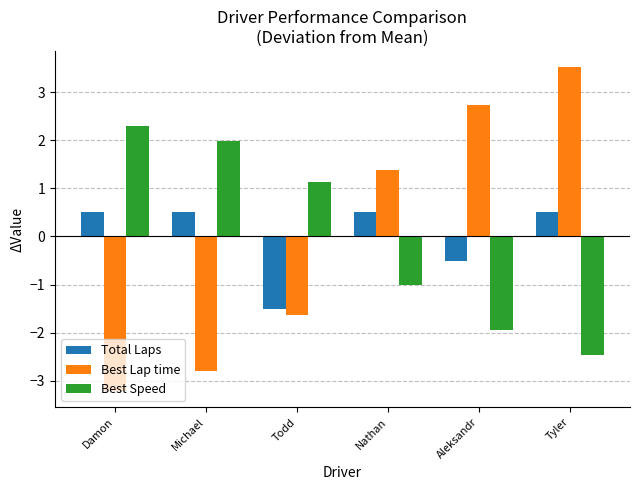

What is the label of the 4th bar from the right?

Todd